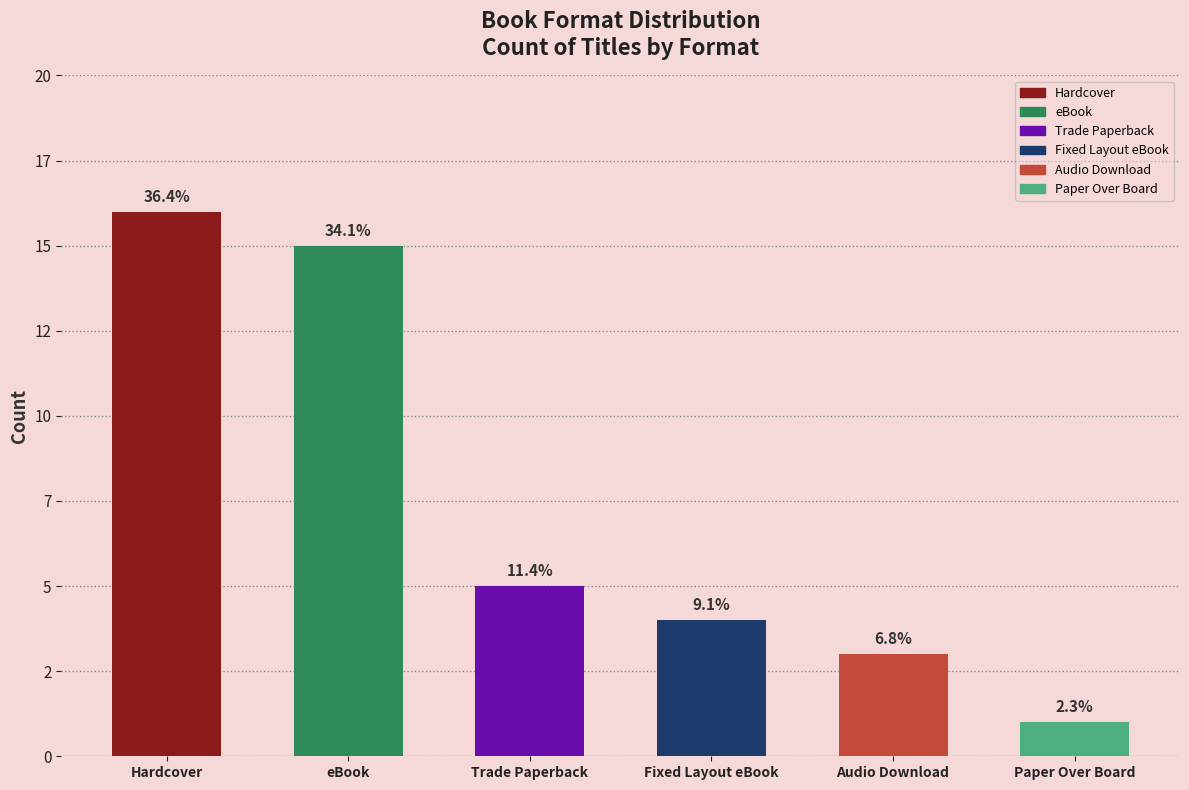

At which label does the data first exceed 5?

Hardcover